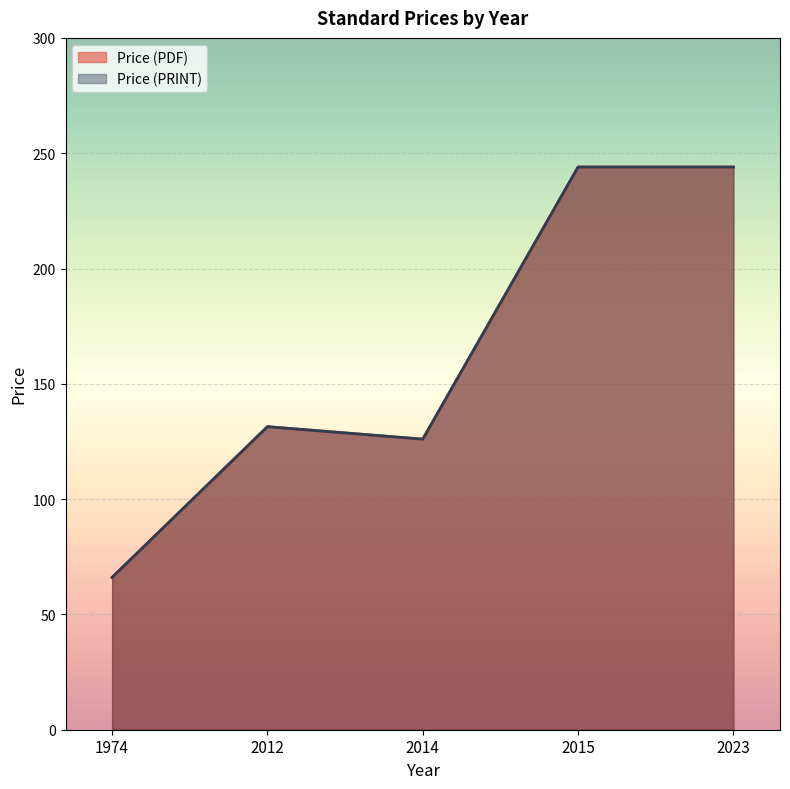

The value of Price (PDF) at 1974 is 116.6. True or false?

False